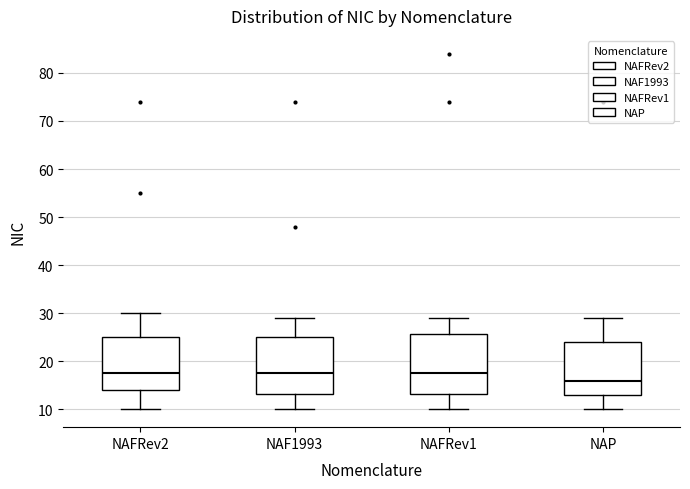

Reading left to right, read every box against the y-axis: the position of its median line, the range the box covers, and the ends of its whiskers. The values are not printed on the chart, so give them approximately, as read against the axis.

NAFRev2: median 18, box 14 to 25, whiskers 10 to 30
NAF1993: median 18, box 13 to 25, whiskers 10 to 29
NAFRev1: median 18, box 13 to 26, whiskers 10 to 29
NAP: median 16, box 13 to 24, whiskers 10 to 29